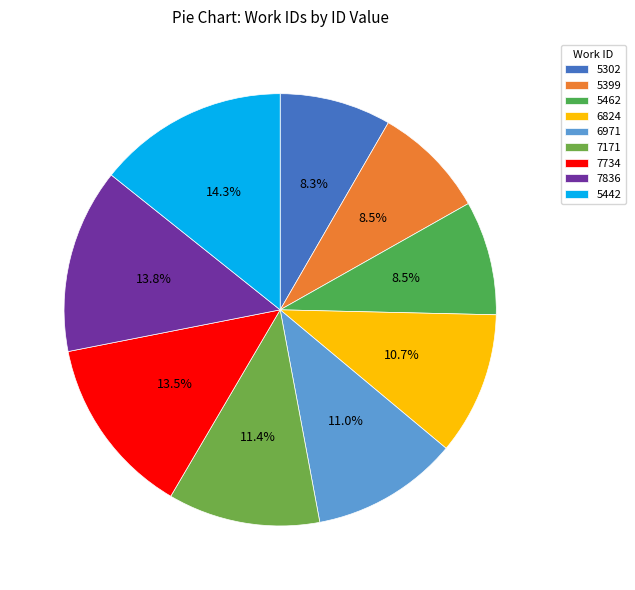

What is the ratio of the value at 7836 to the value at 6971?

1.3